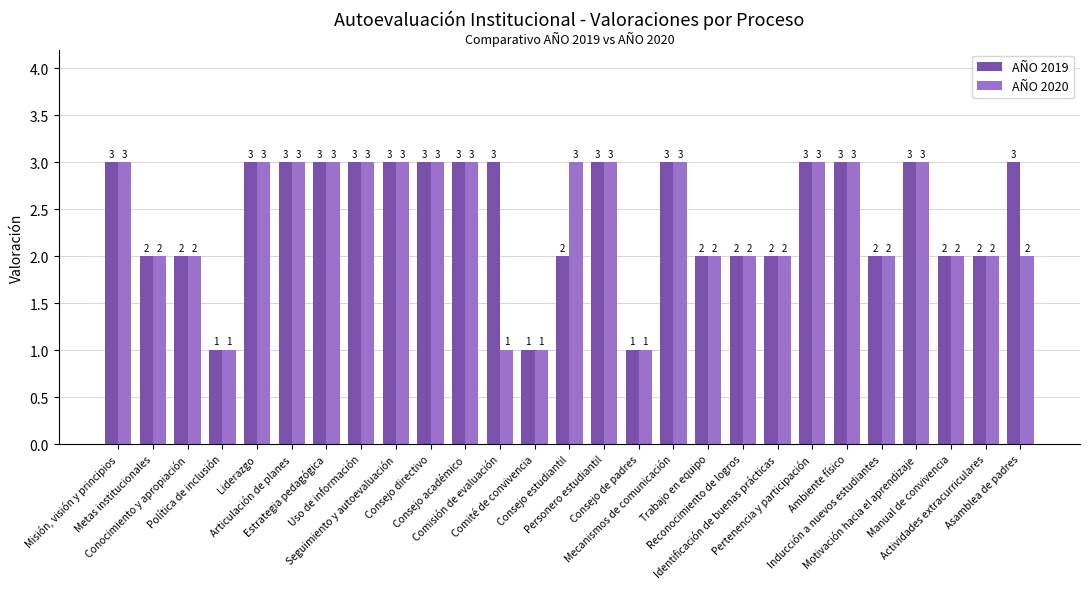

What is the value of the AÑO 2019 bar at the 13th from the left?

1